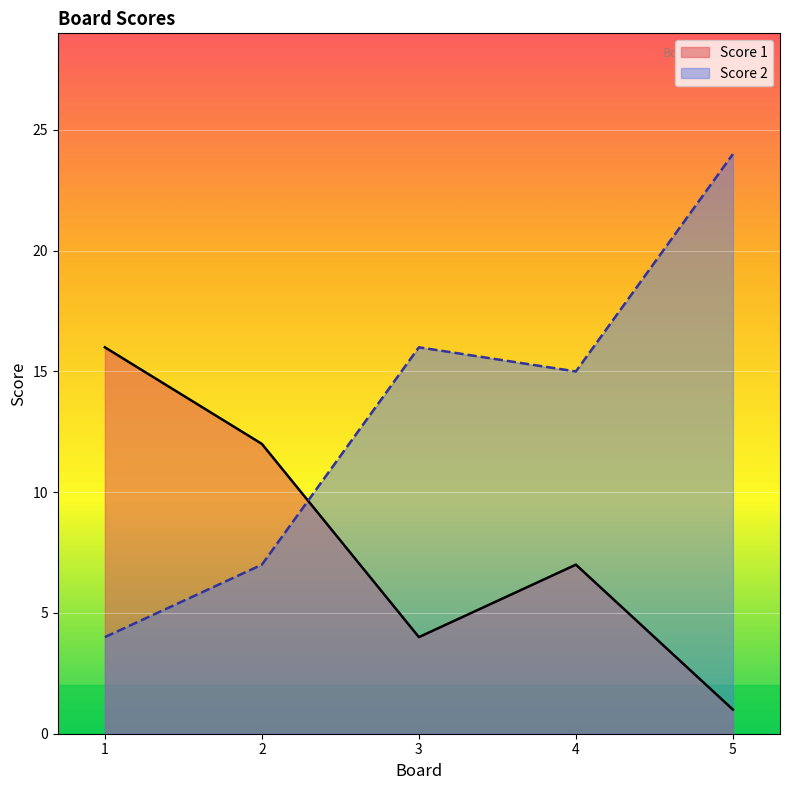

What is the spread (max minus min) of values at 5?

23